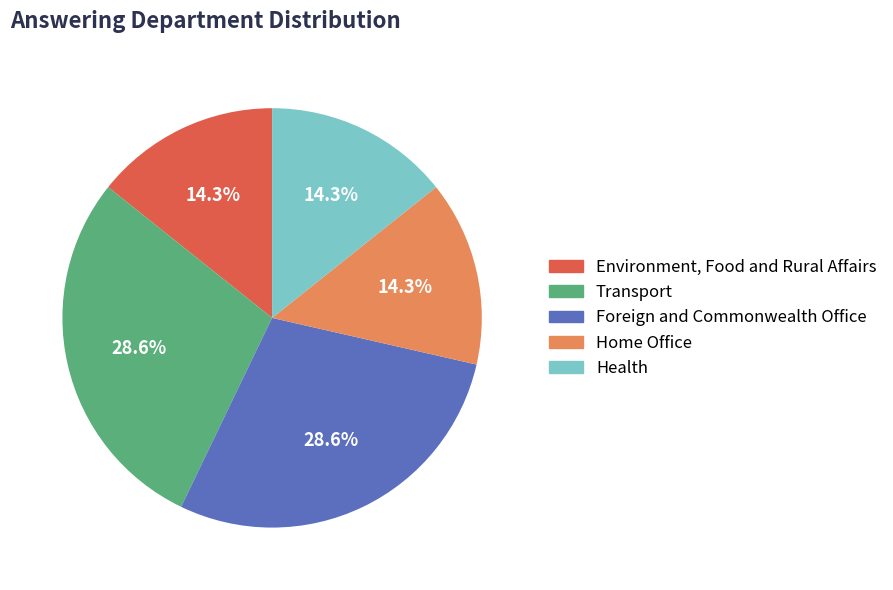

Which has a higher value, Transport or Home Office?

Transport